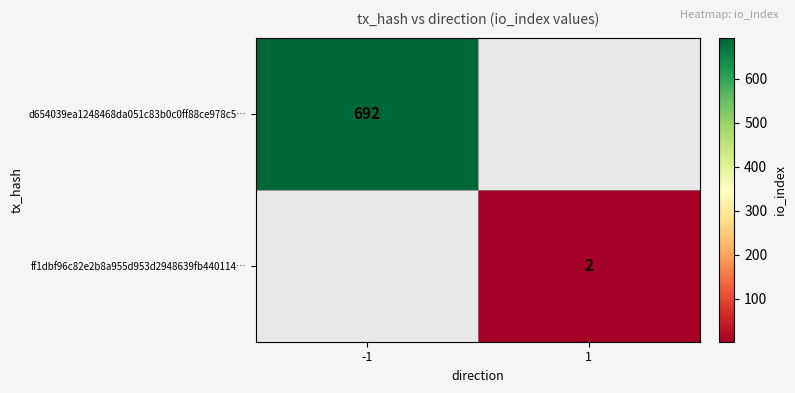

Is it true that ff1dbf96c82e2b8a955d953d2948639fb440114… equals 2 at 1?

True